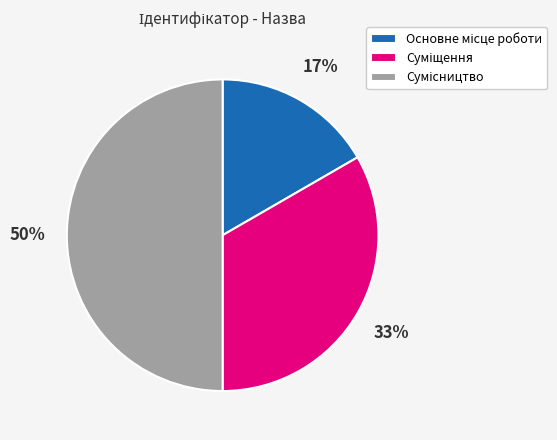

To the nearest percent, what is the average slice percentage?

33%